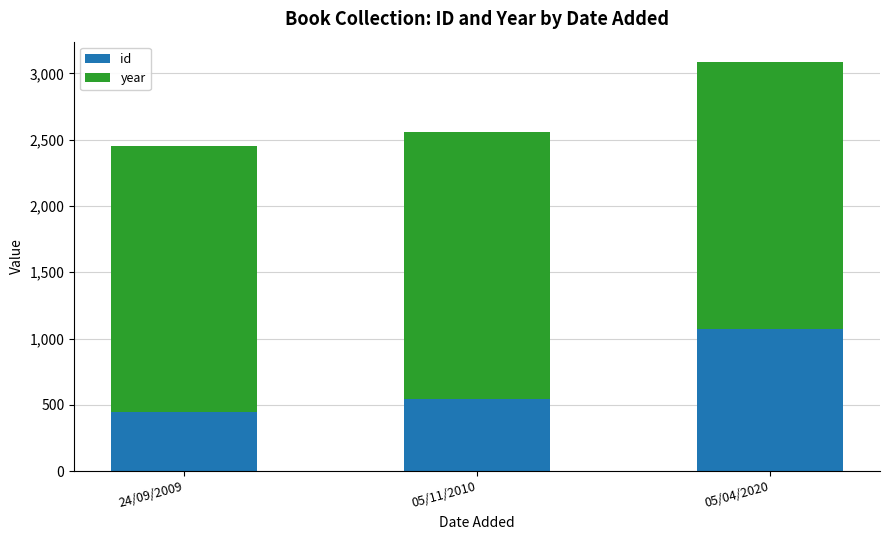

What are all the series names shown in the legend?

id, year